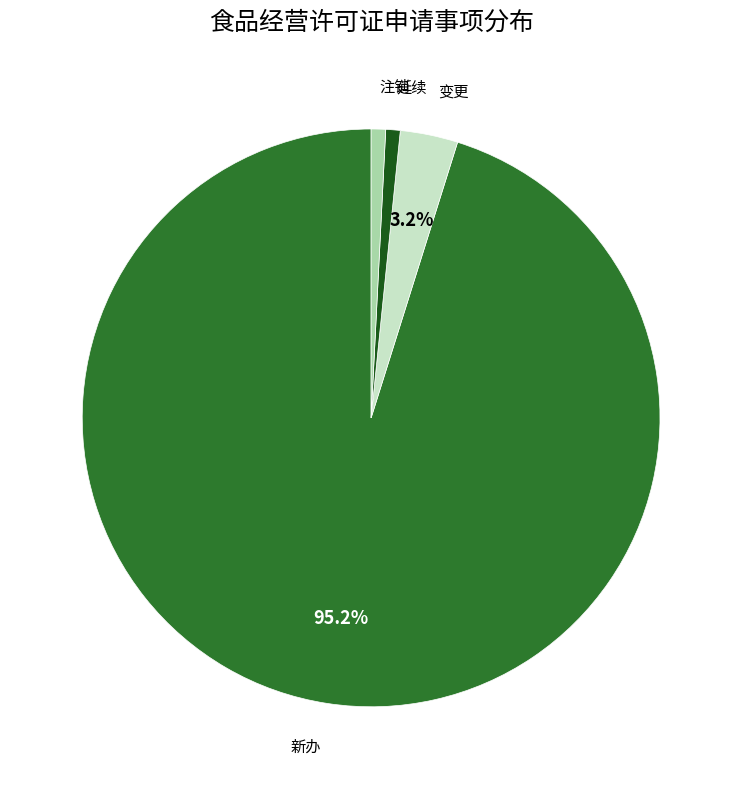

What percentage is the 变更 slice, to the nearest percent?

3%